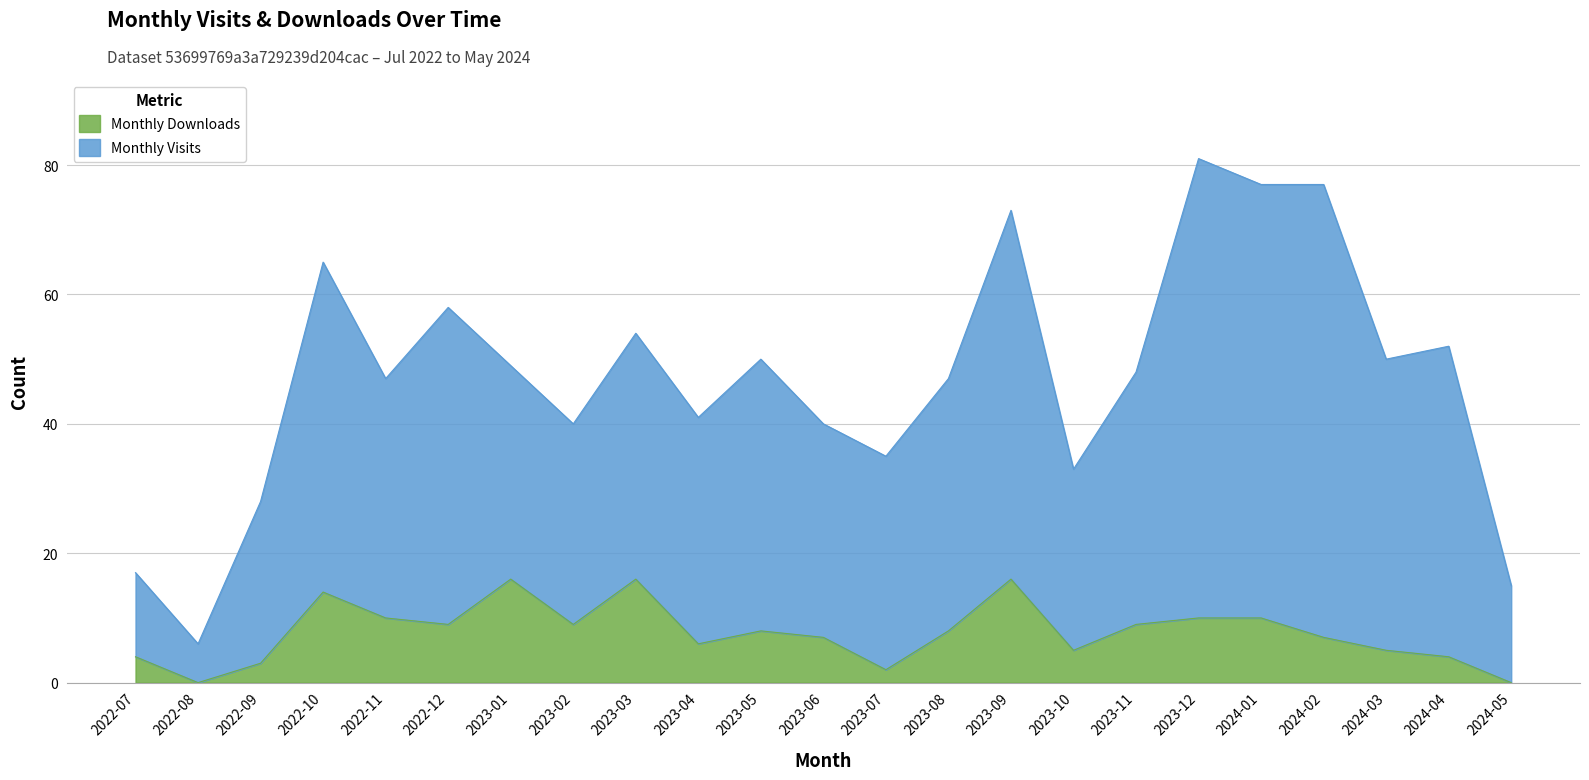

List the labels in order of value, largest first.

2023-01, 2023-03, 2023-09, 2022-10, 2022-11, 2023-12, 2024-01, 2022-12, 2023-02, 2023-11, 2023-05, 2023-08, 2023-06, 2024-02, 2023-04, 2023-10, 2024-03, 2022-07, 2024-04, 2022-09, 2023-07, 2022-08, 2024-05